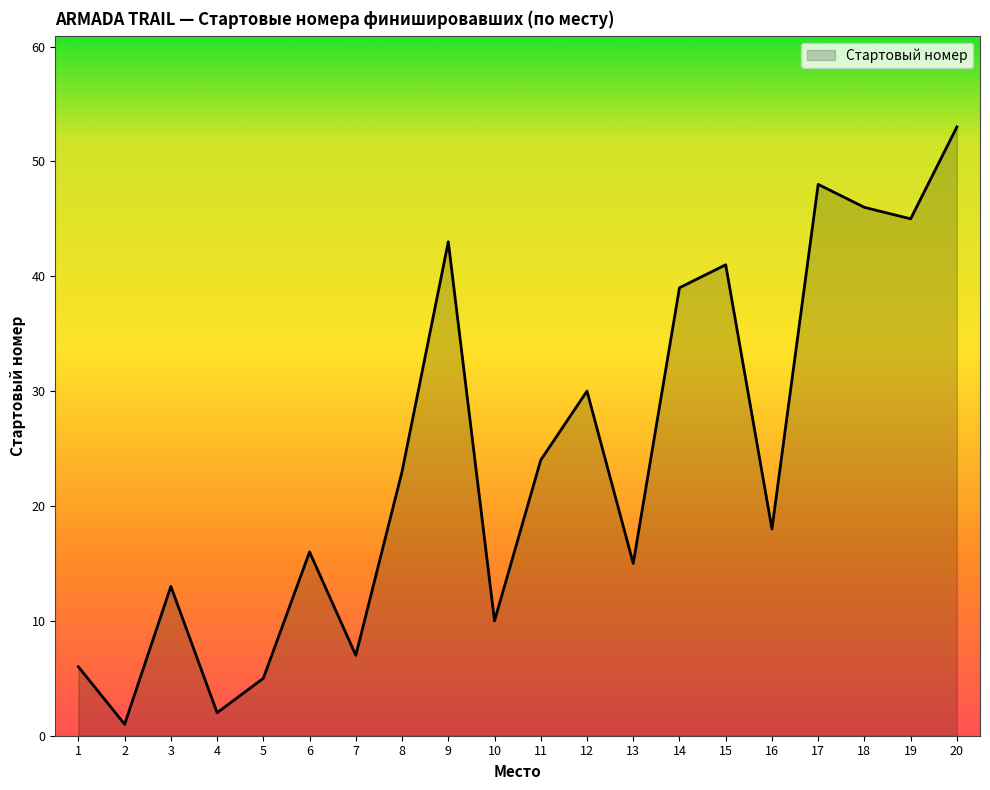

Where is the first local maximum?

3